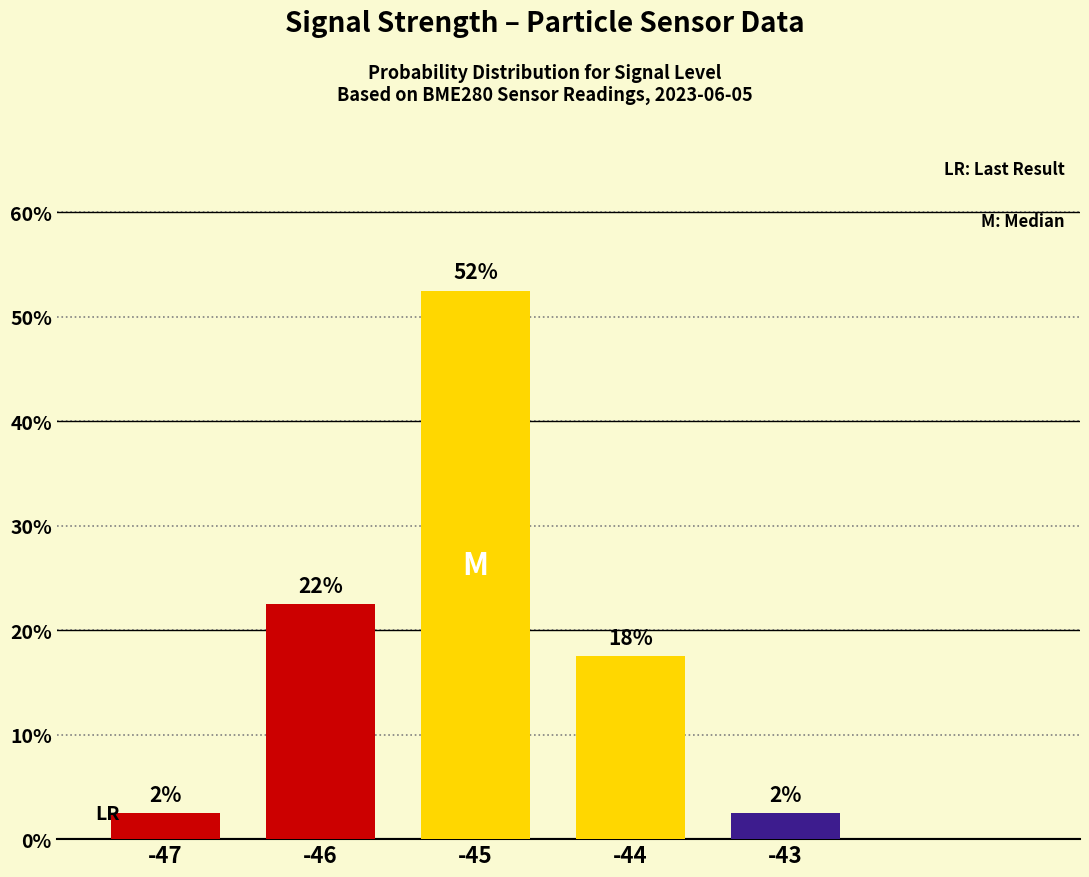

What is the value of the 5th bar from the left?

2.5